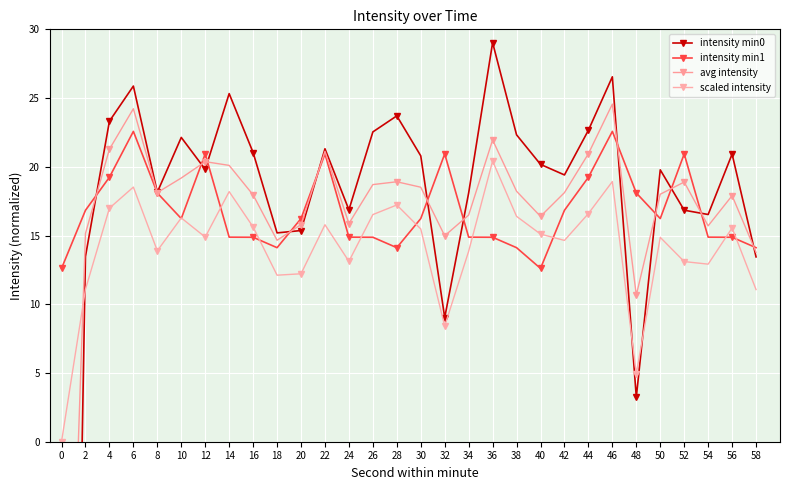

What is the maximum value for scaled intensity?

20.4